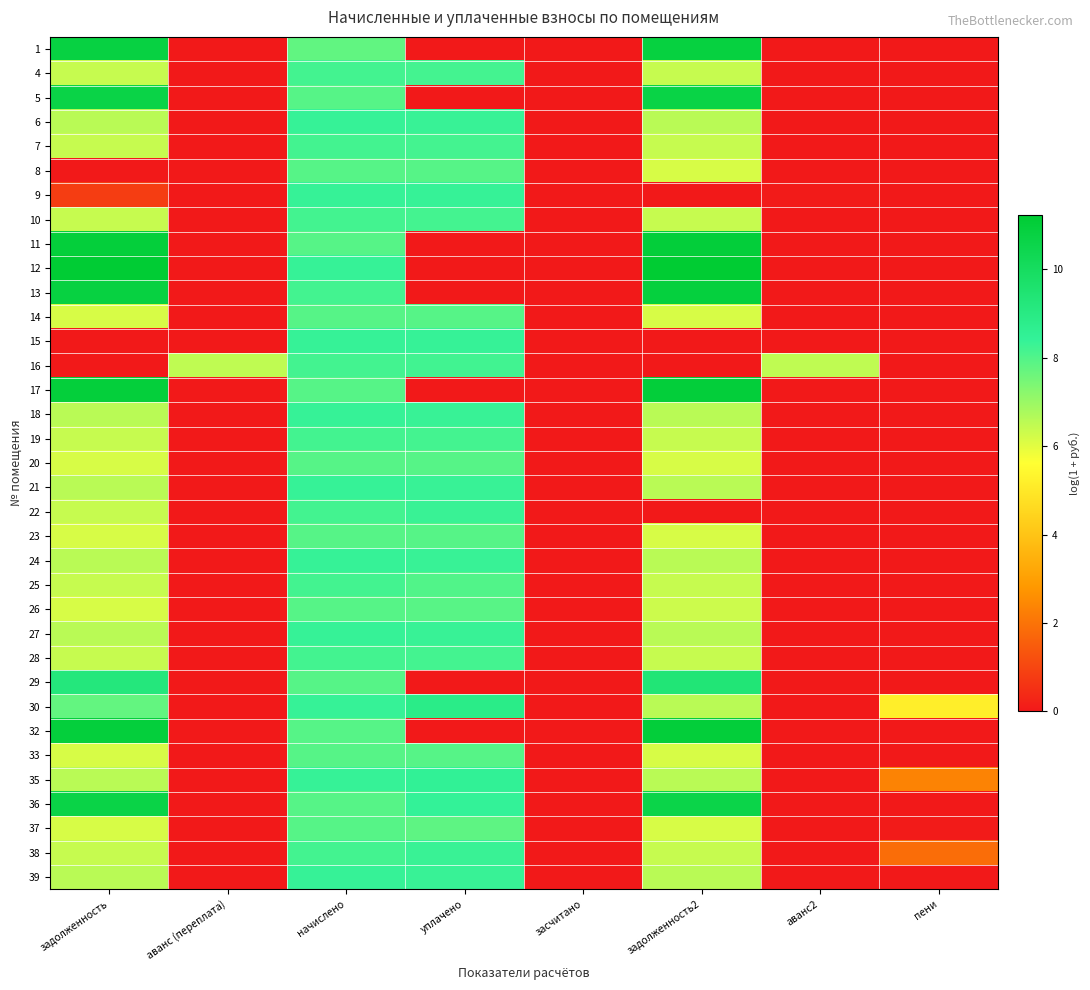

Which has a higher value, задолженность or начислено?

задолженность